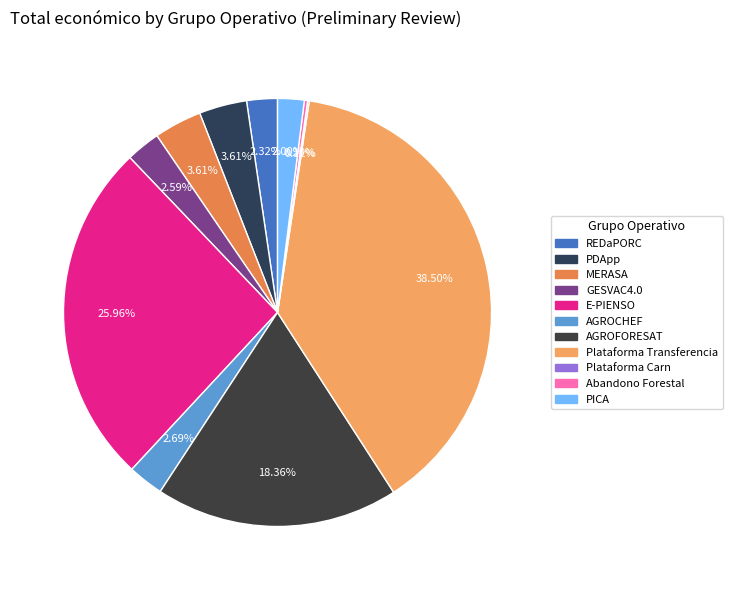

Count the number of slices in the pie.

11